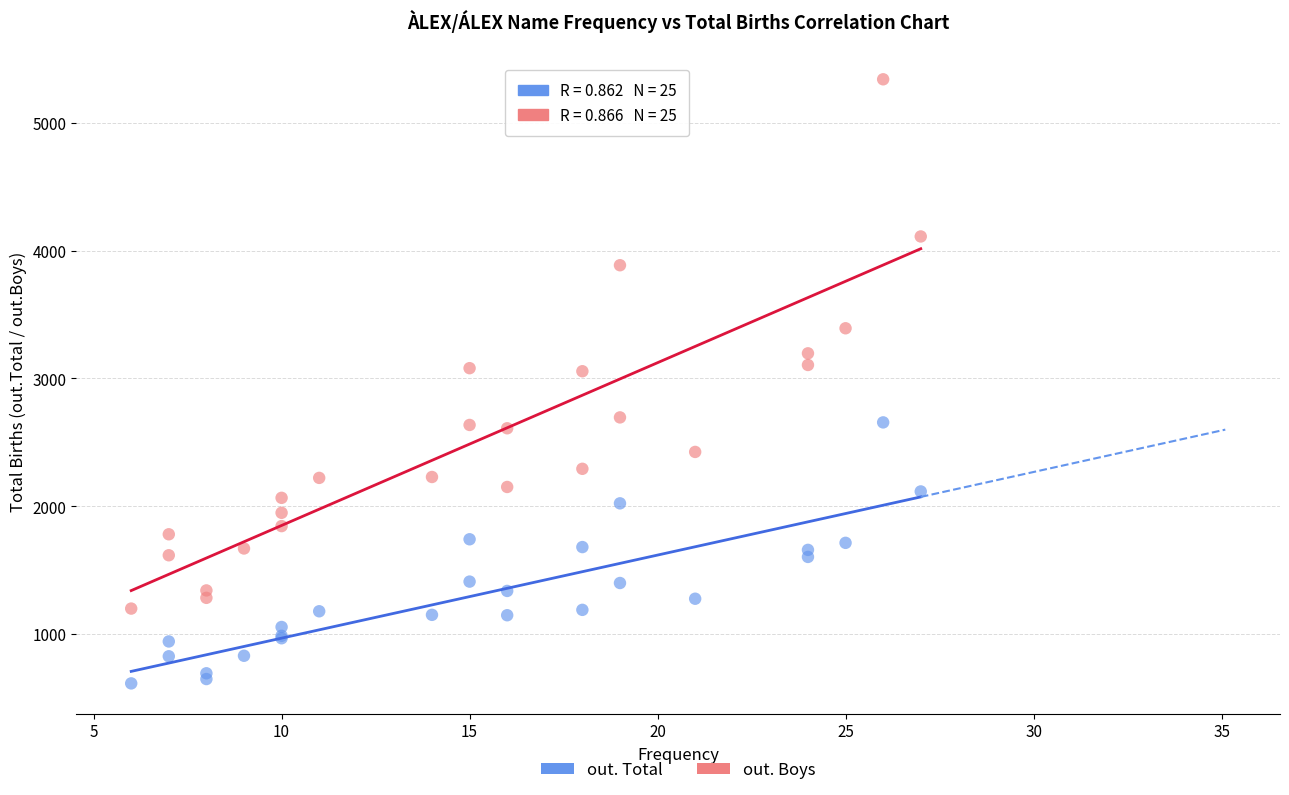

Which series reaches the maximum Y coordinate?

out. Boys